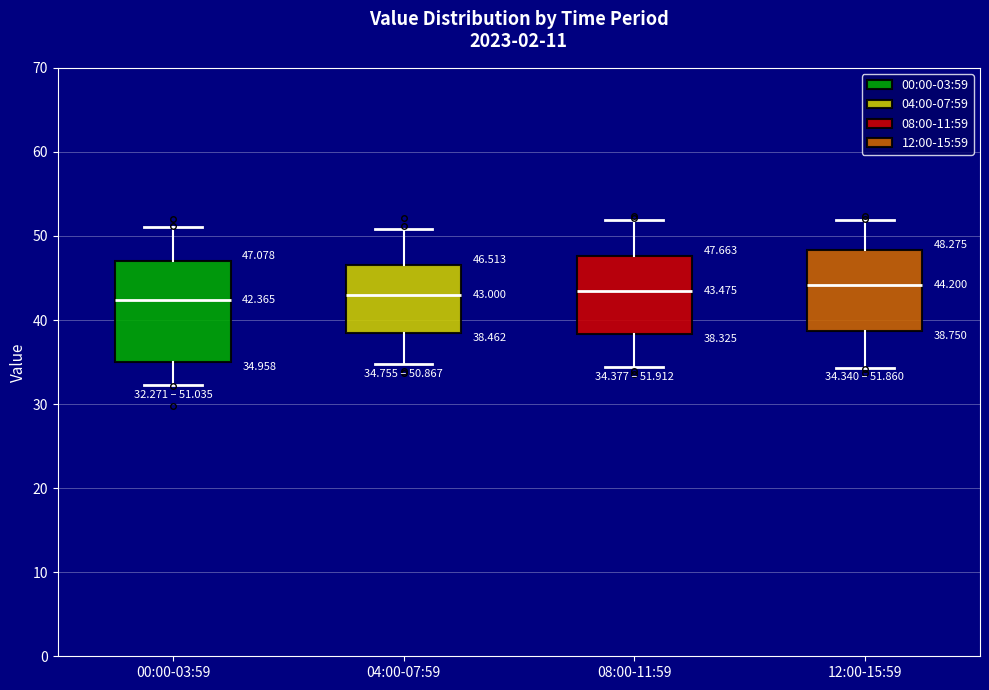

Comparing the boxes themselves (not the whiskers), which one is the tallest?

00:00-03:59